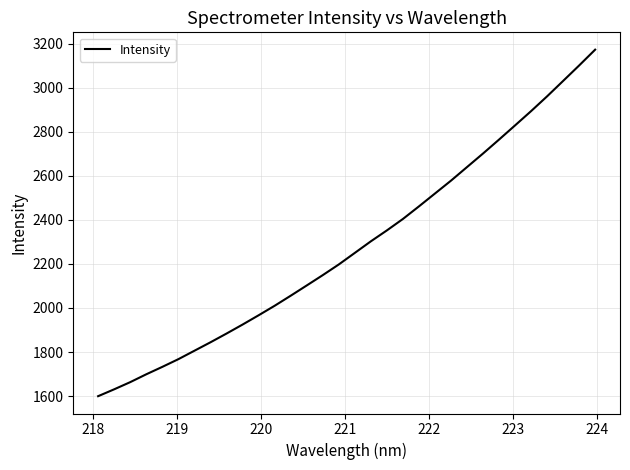

What is the maximum value shown in the chart?

3172.5